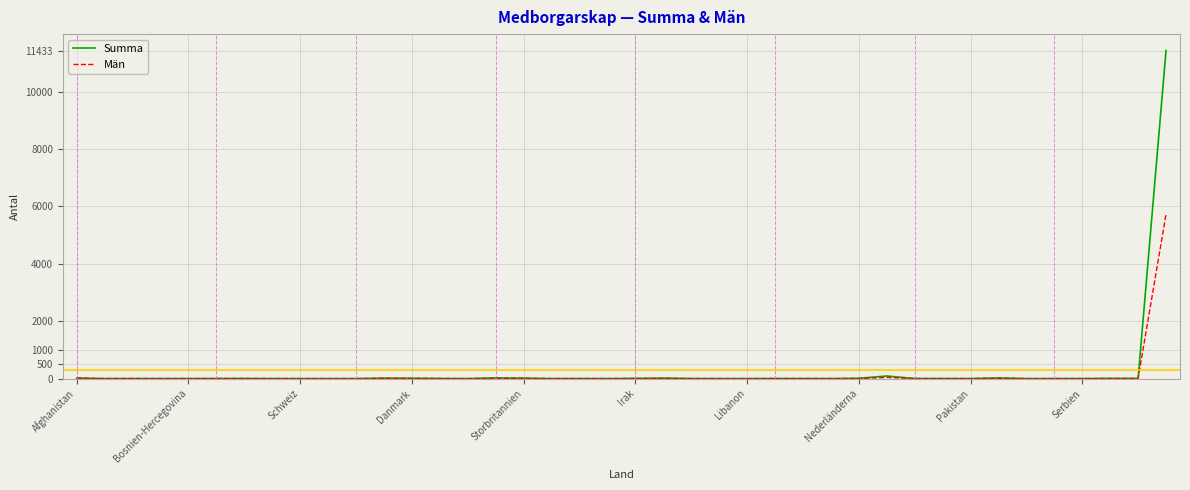

Rank the series by their maximum value, from highest to lowest.

Summa, Män